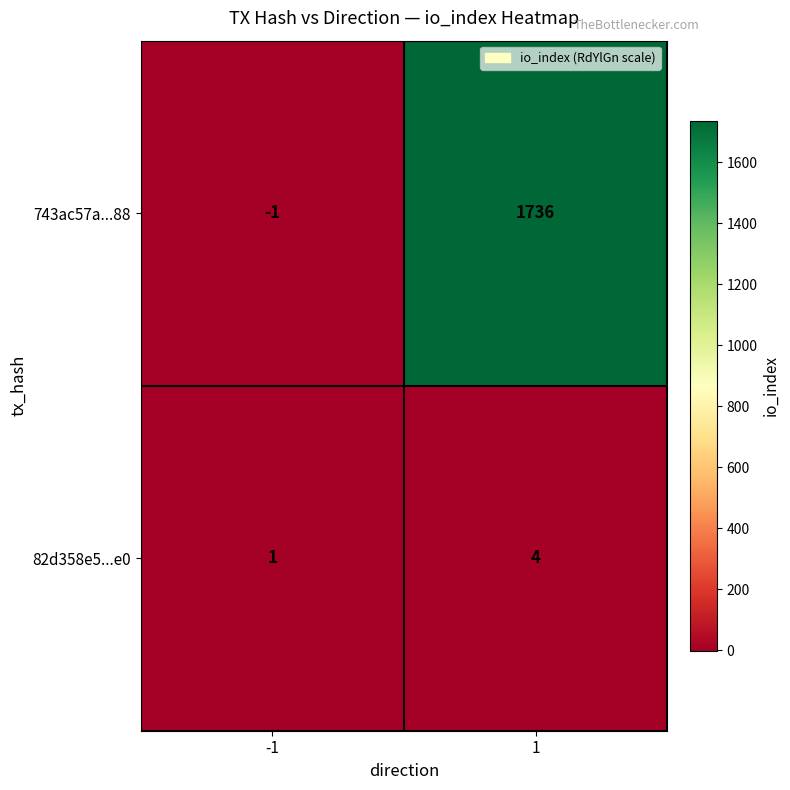

Reading left to right, transcribe all the data shown in this chart.

743ac57a...88: -1=-1	1=1736
82d358e5...e0: -1=1	1=4